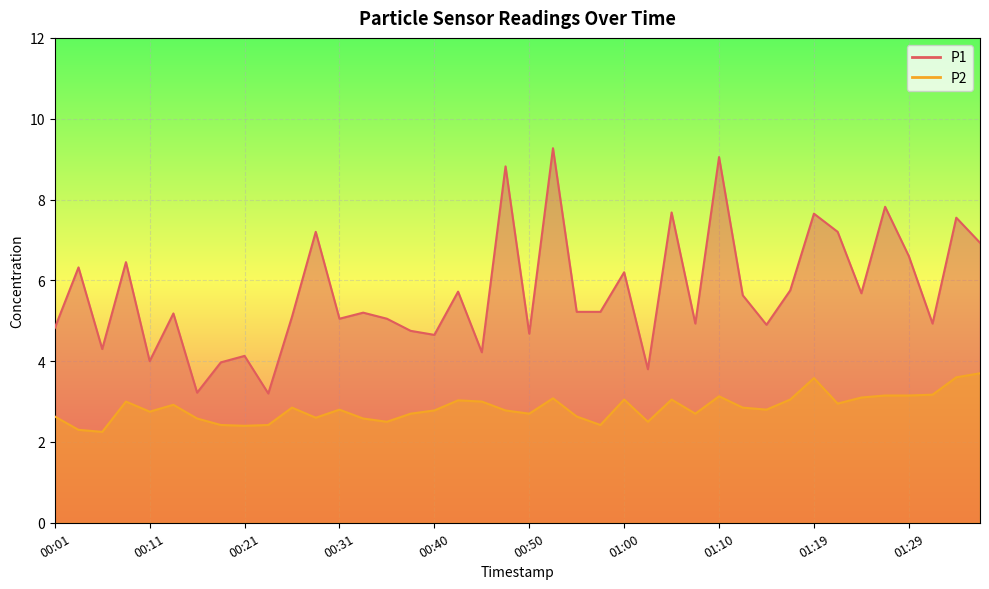

Where is P2 nearest to the value 2?

00:06